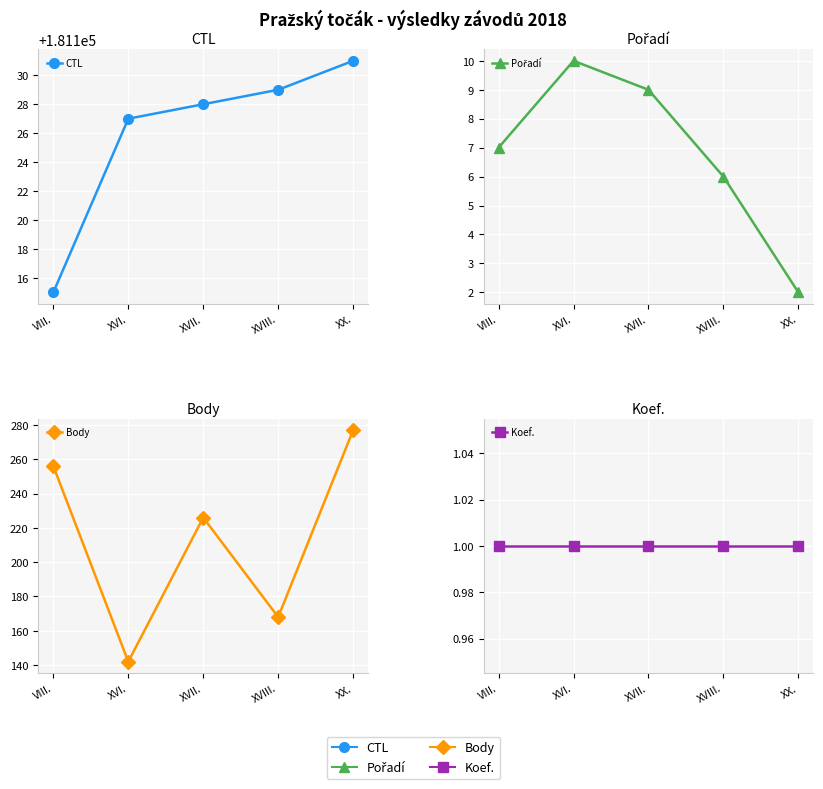

What is the smallest value displayed?

1